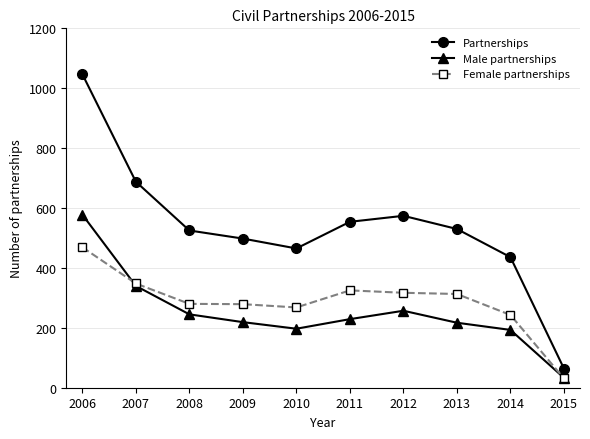

True or false: Partnerships has a value of 876 at 2009.

False